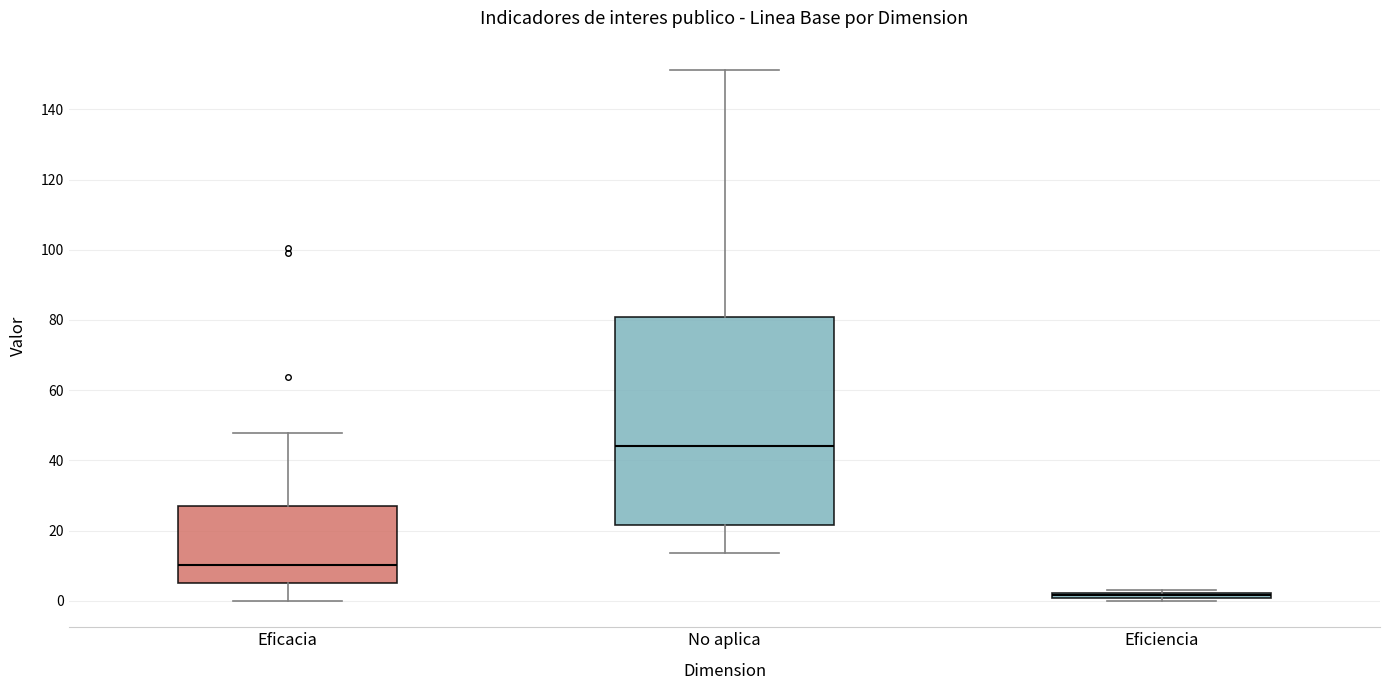

Where does the lower whisker of the box for No aplica end on the y-axis? The values are not printed on the chart, so give them approximately, as read against the axis.

14